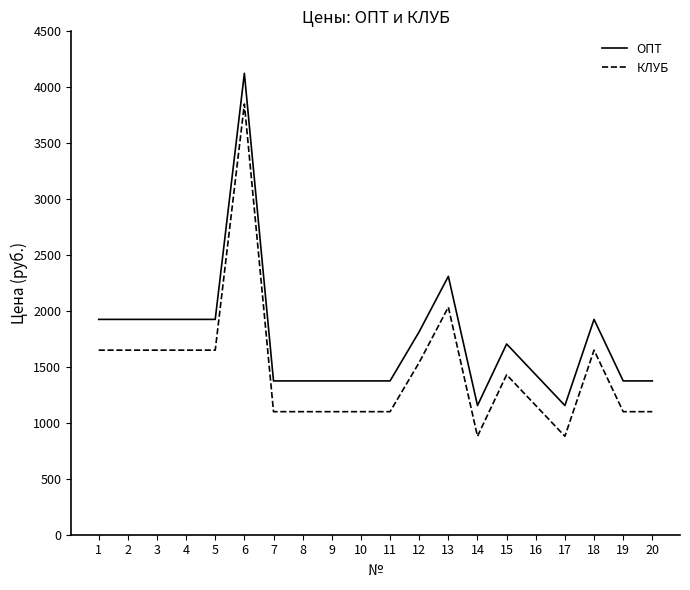

At how many categories does at least one series exceed 1091?

20